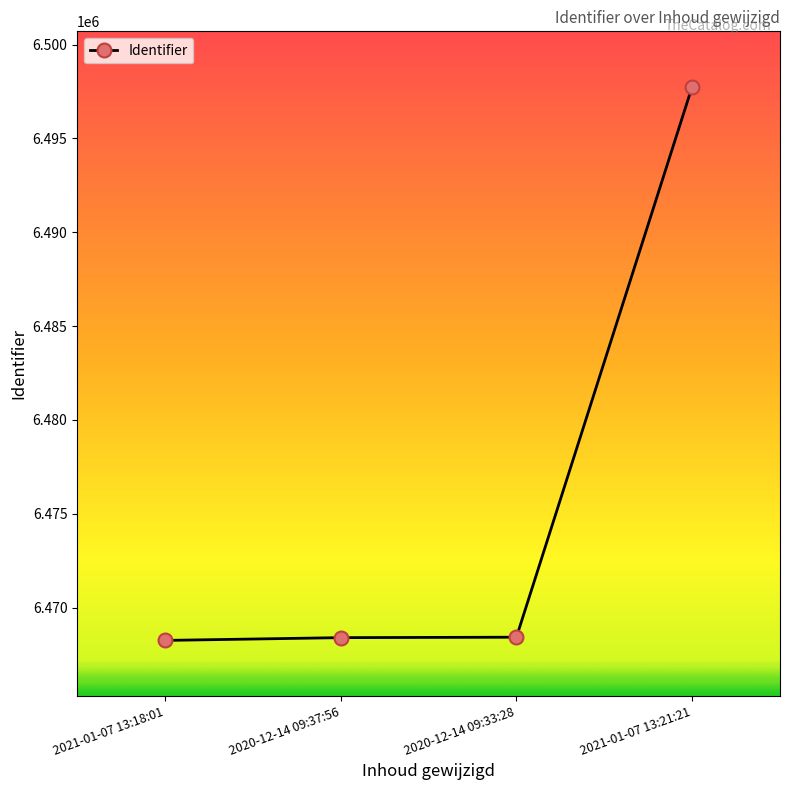

What is the sum of all values?

25902841